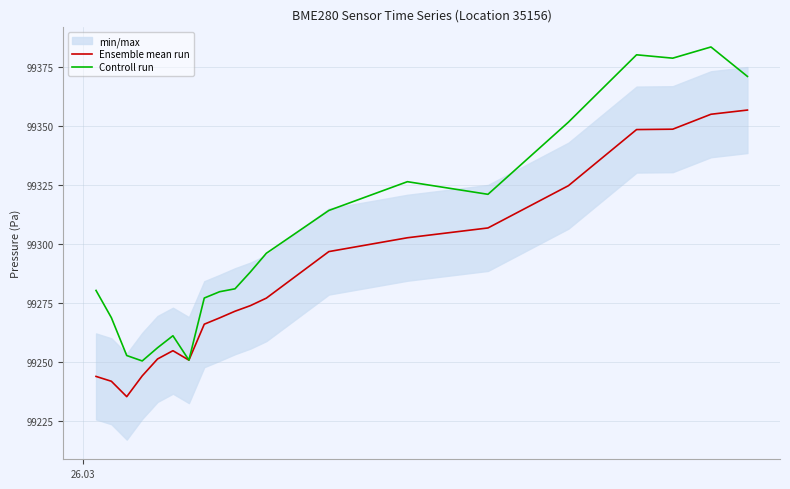

Rank the series by their average value, from lowest to highest.

Ensemble mean run, Controll run